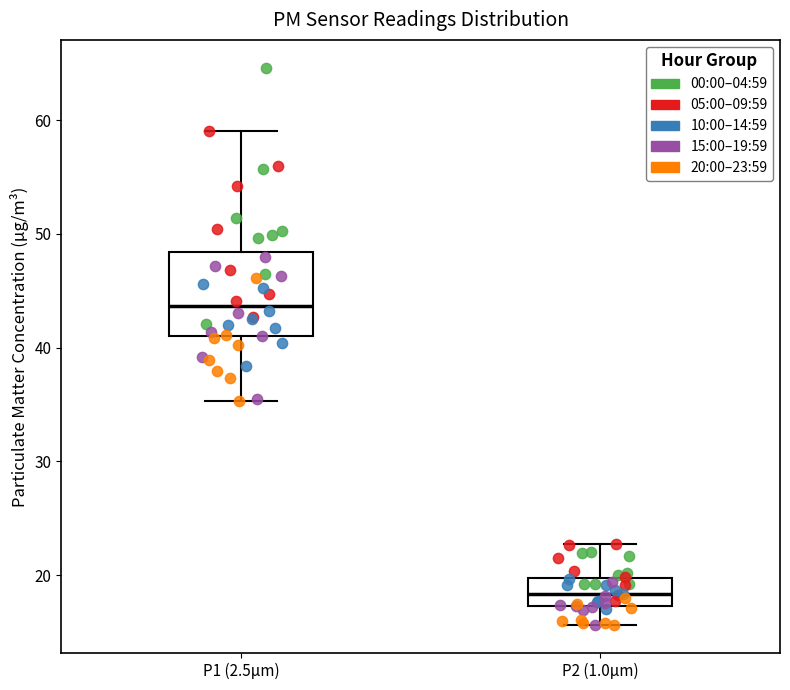

Where does the median line of the box for P1 (2.5μm) sit on the y-axis? The values are not printed on the chart, so give them approximately, as read against the axis.

44